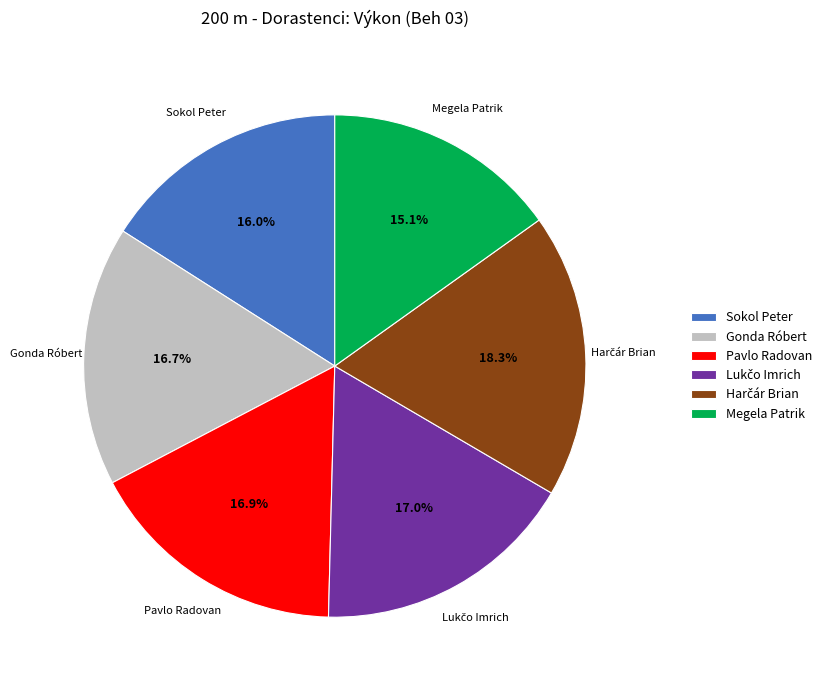

Combined, what portion of the pie is Gonda Róbert and Pavlo Radovan?

33.6%